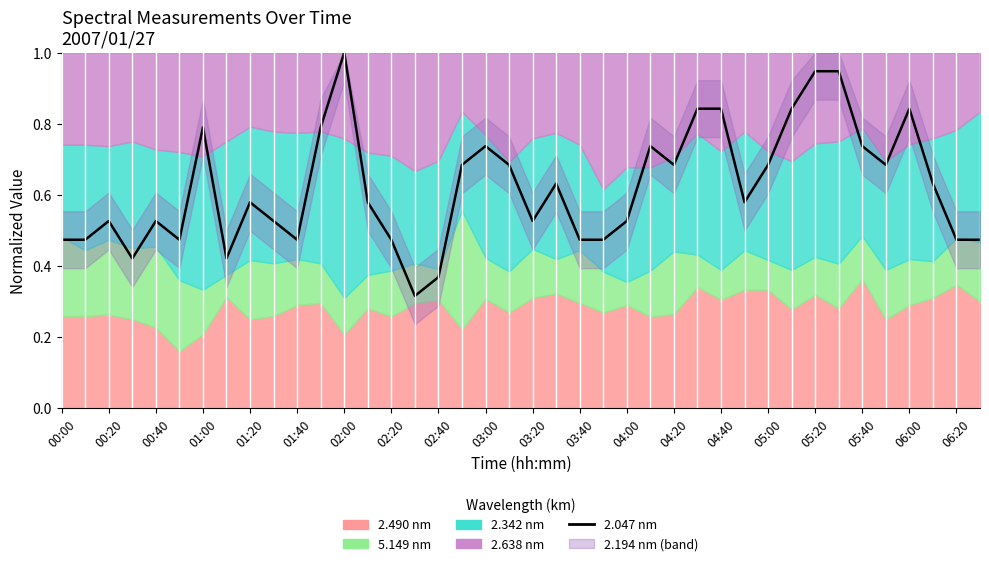

True or false: the data shows 0.2 at 05:40.

False